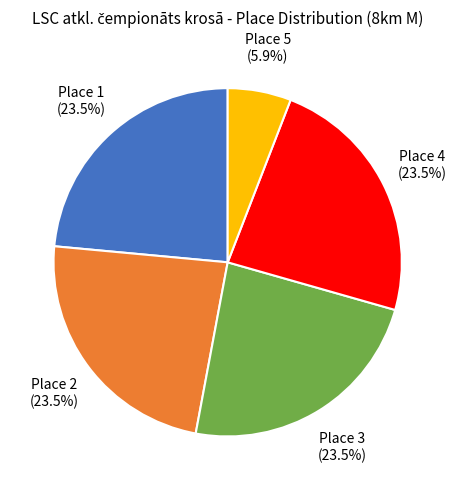

What is the smallest slice in the pie chart?

Place 5